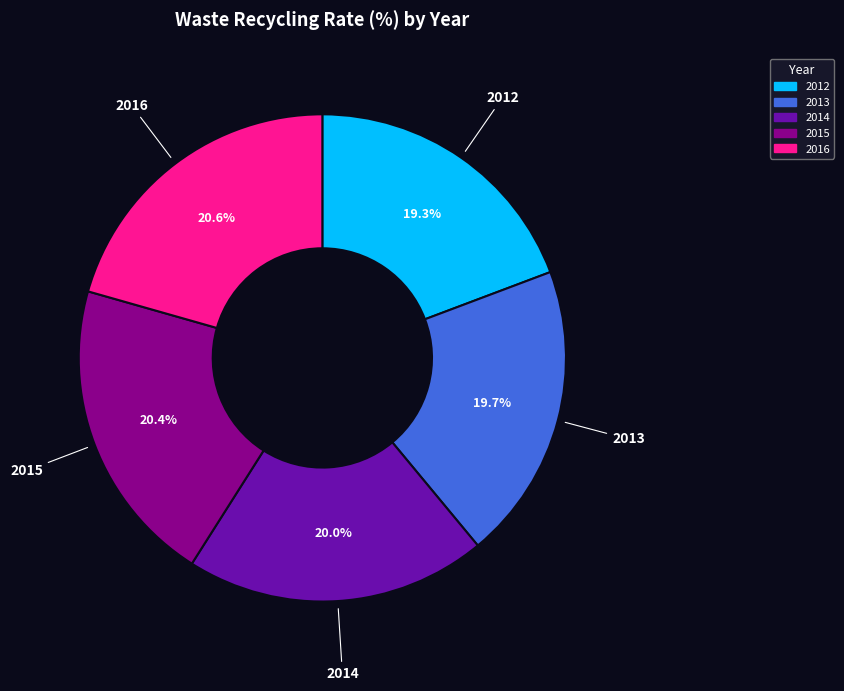

To the nearest percent, what is the average slice percentage?

20%